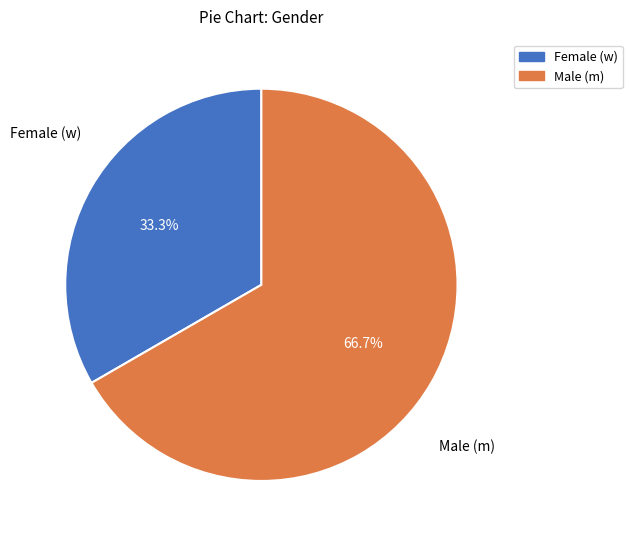

Is there any slice that represents more than half of the pie?

Yes